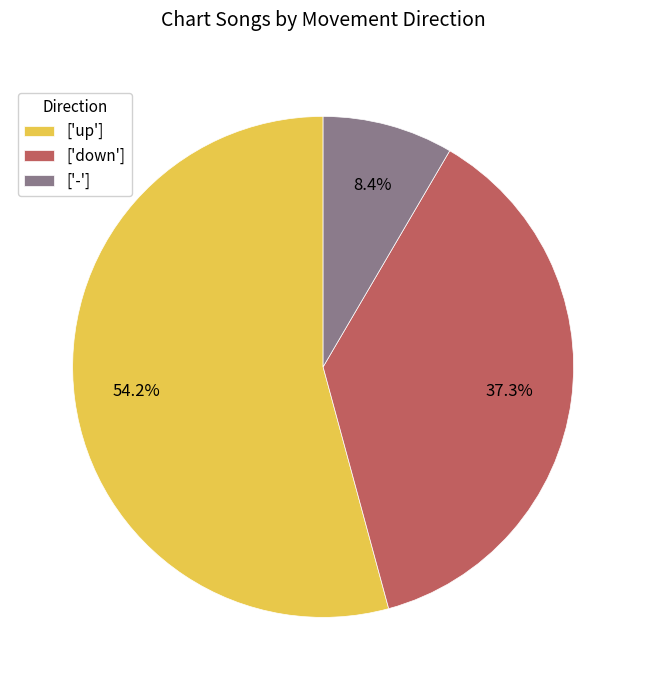

Which category has the biggest portion of the pie?

['up']